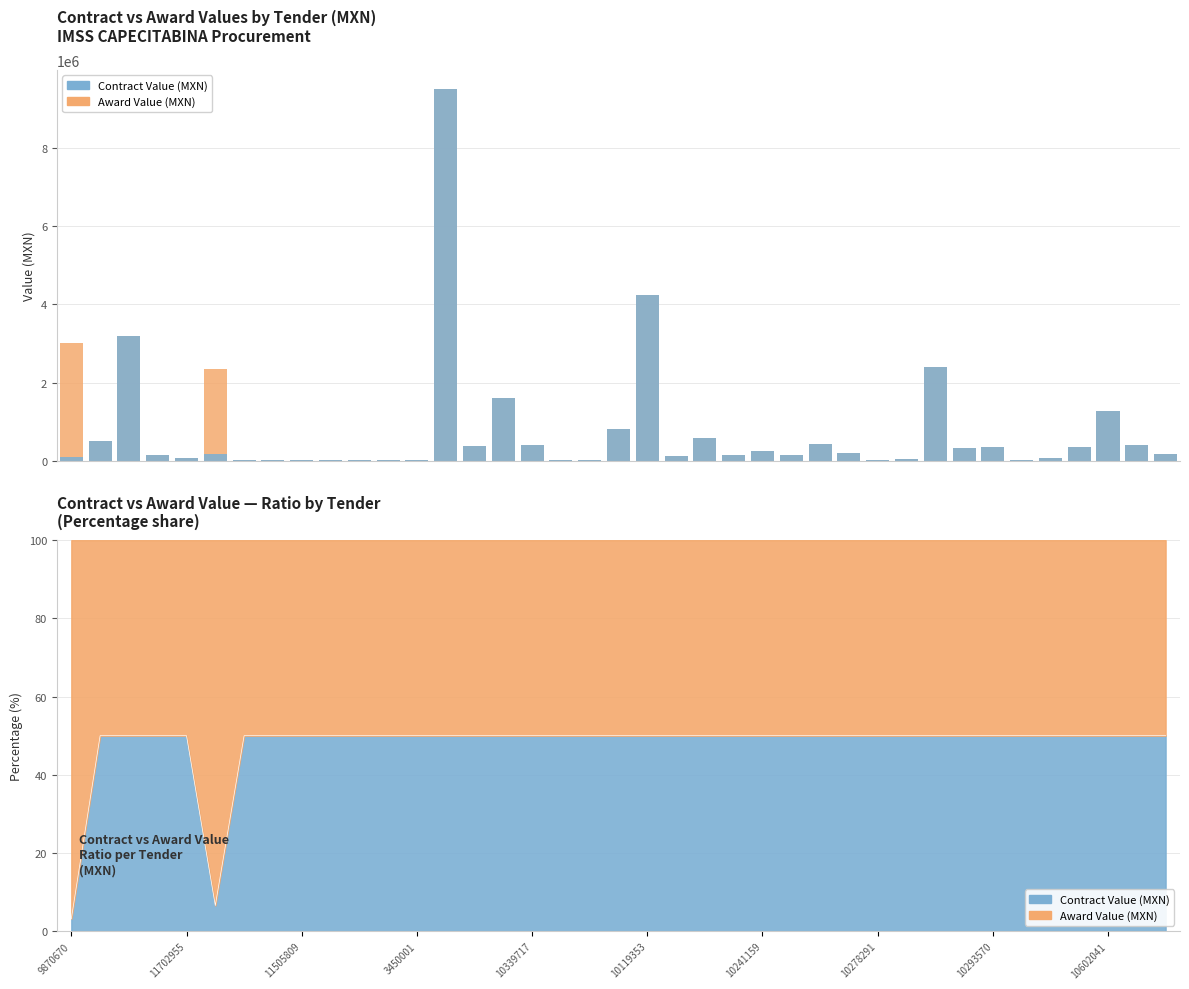

How many groups of bars are there?

39